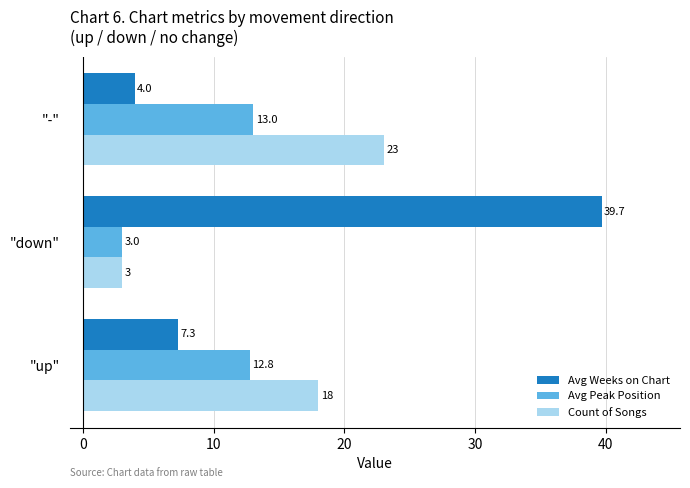

What is the sum of all Avg Peak Position values?

28.8